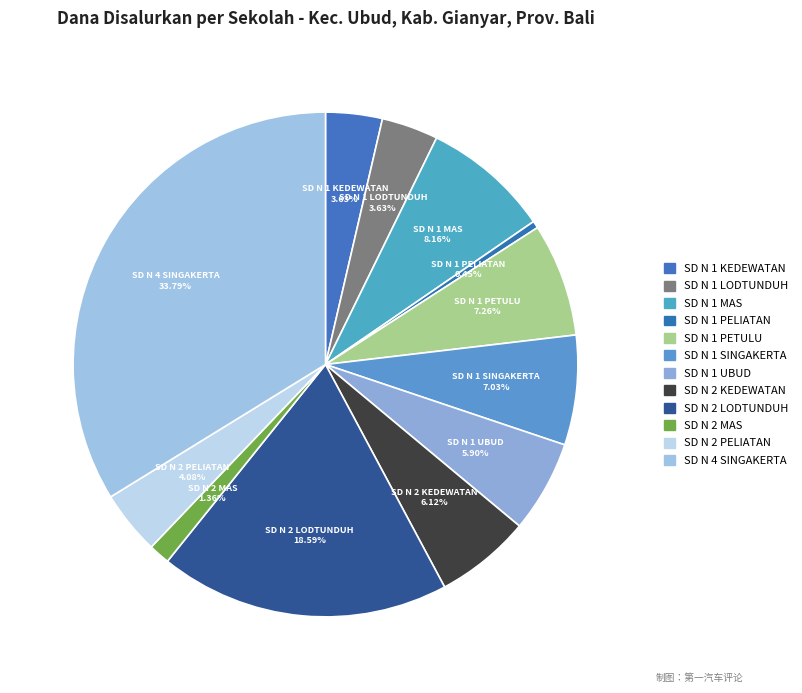

How many segments does this pie chart have?

12